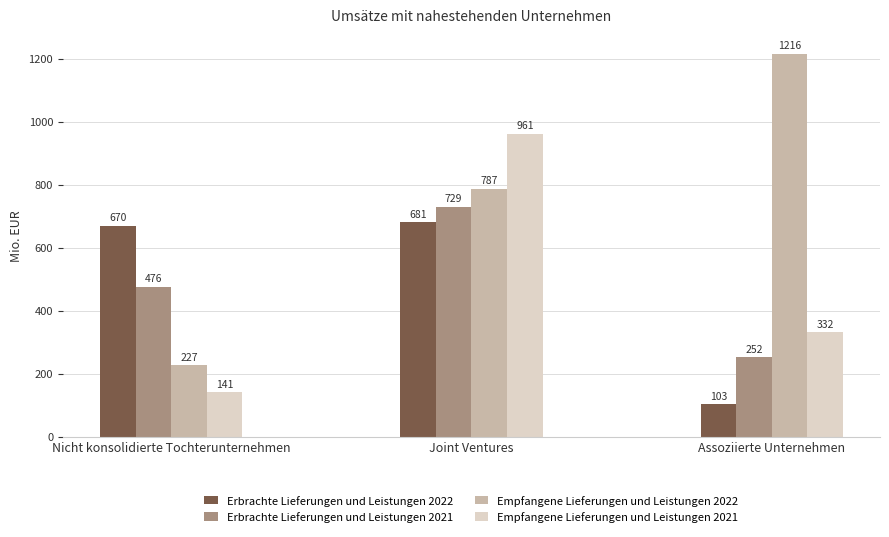

Reading right to left, extract all data points from this chart.

Erbrachte Lieferungen und Leistungen 2022: Assoziierte Unternehmen=103	Joint Ventures=681	Nicht konsolidierte Tochterunternehmen=670
Erbrachte Lieferungen und Leistungen 2021: Assoziierte Unternehmen=252	Joint Ventures=729	Nicht konsolidierte Tochterunternehmen=476
Empfangene Lieferungen und Leistungen 2022: Assoziierte Unternehmen=1216	Joint Ventures=787	Nicht konsolidierte Tochterunternehmen=227
Empfangene Lieferungen und Leistungen 2021: Assoziierte Unternehmen=332	Joint Ventures=961	Nicht konsolidierte Tochterunternehmen=141